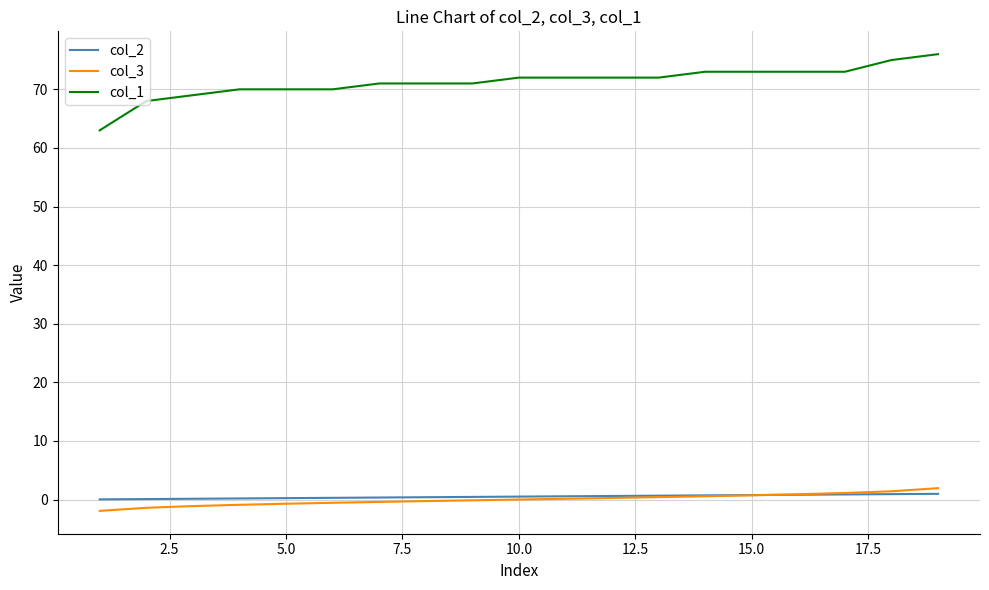

How many values in the col_1 series are below 72?

9